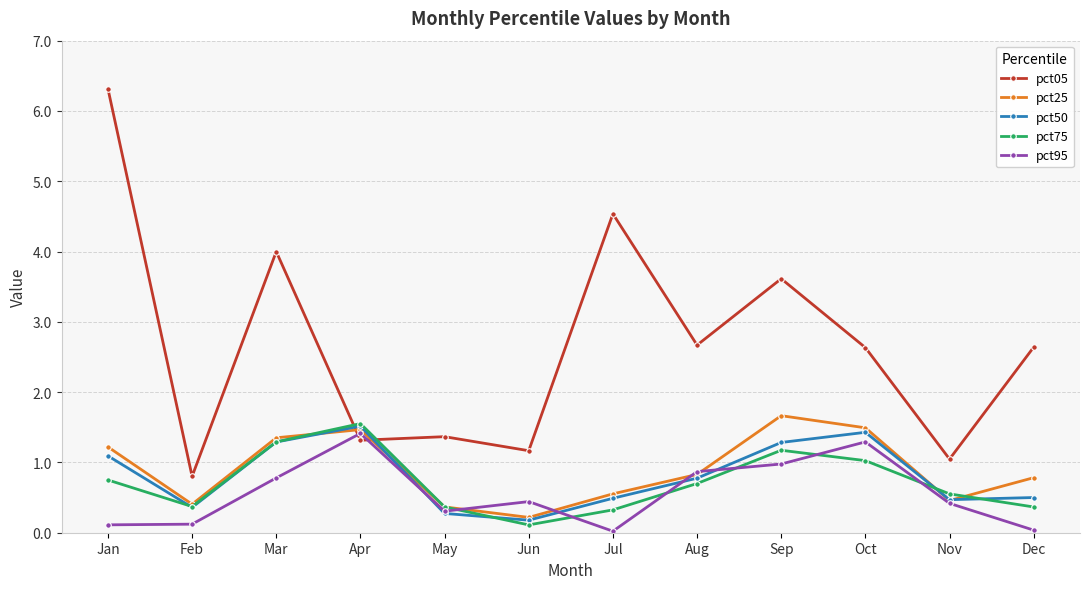

Rank the series at Sep from lowest to highest value.

pct95, pct75, pct50, pct25, pct05